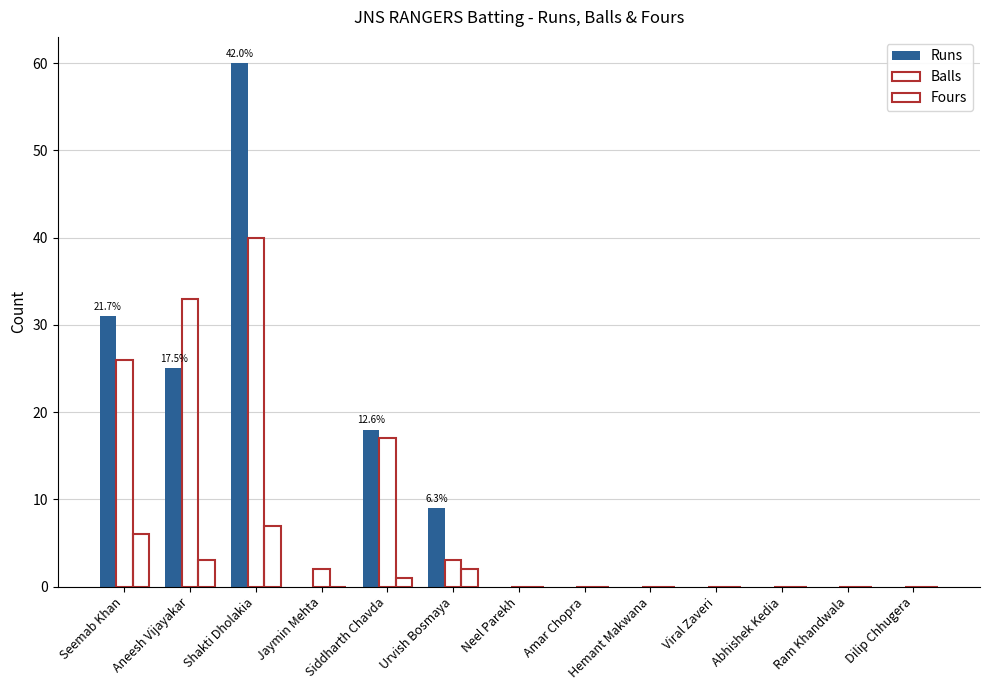

Reading left to right, transcribe all the data shown in this chart.

Runs: 31	25	60	0	18	9	0	0	0	0	0	0	0
Balls: 26	33	40	2	17	3	0	0	0	0	0	0	0
Fours: 6	3	7	0	1	2	0	0	0	0	0	0	0